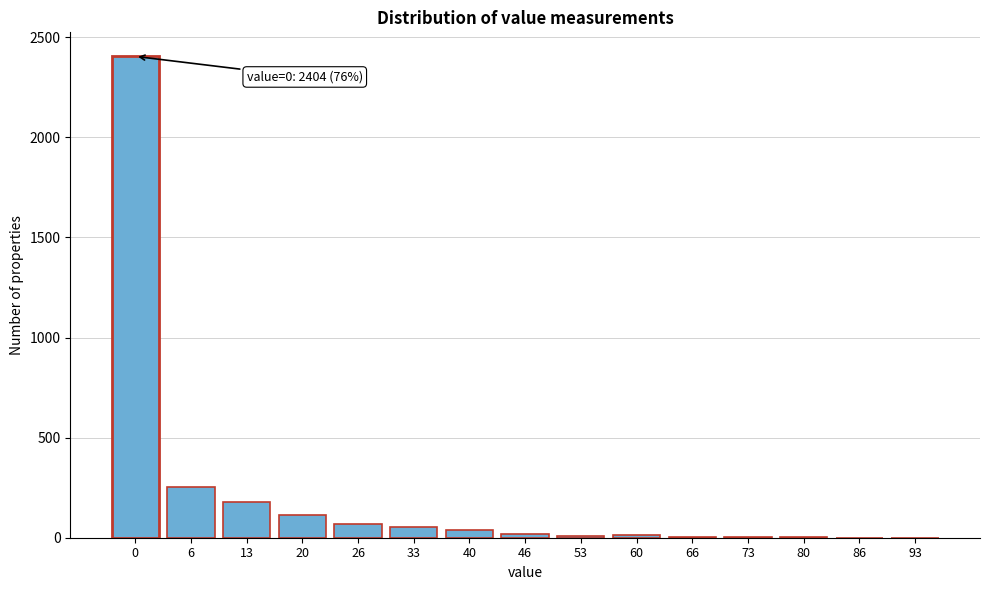

The value at 0 is 847. True or false?

False